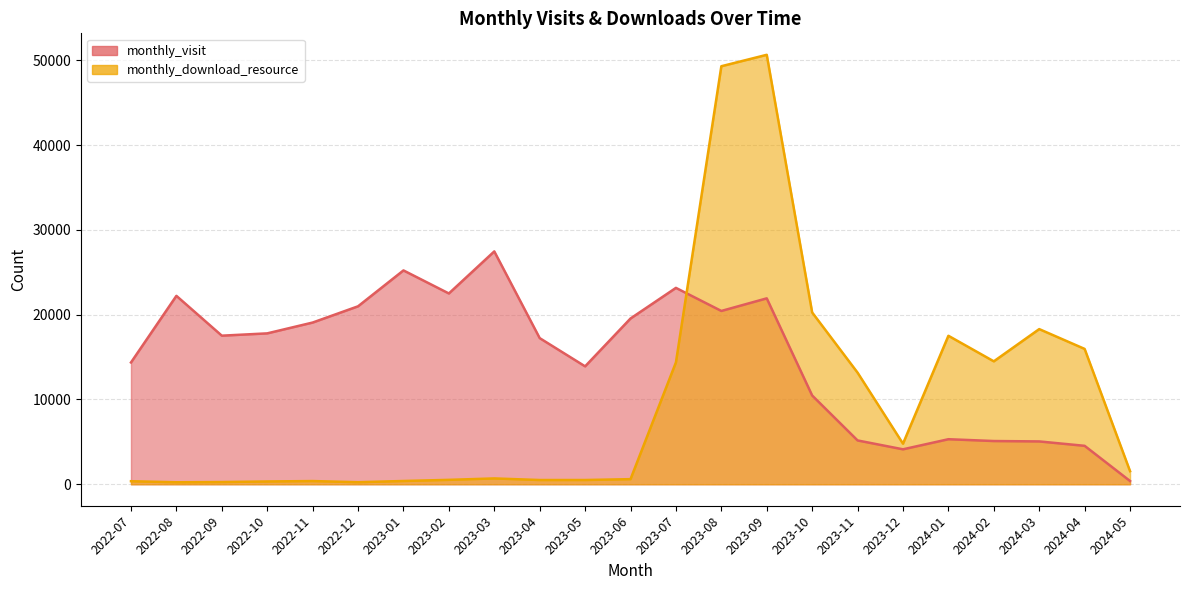

Is the value of monthly_visit at 2023-07 greater than the value of monthly_download_resource at 2024-04?

Yes